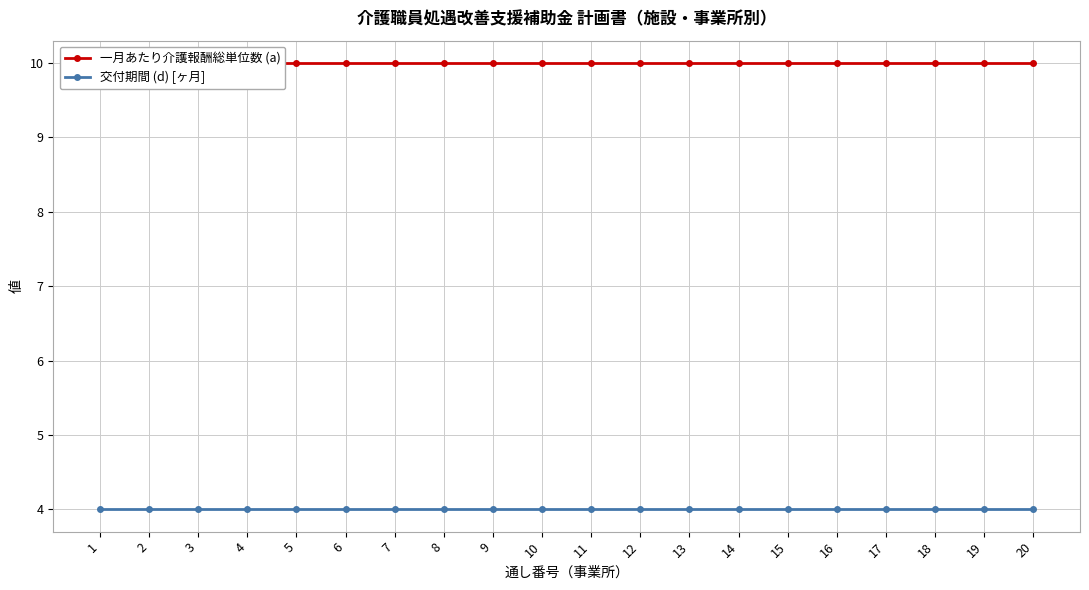

Which series has the largest range (max minus min)?

一月あたり介護報酬総単位数 (a)